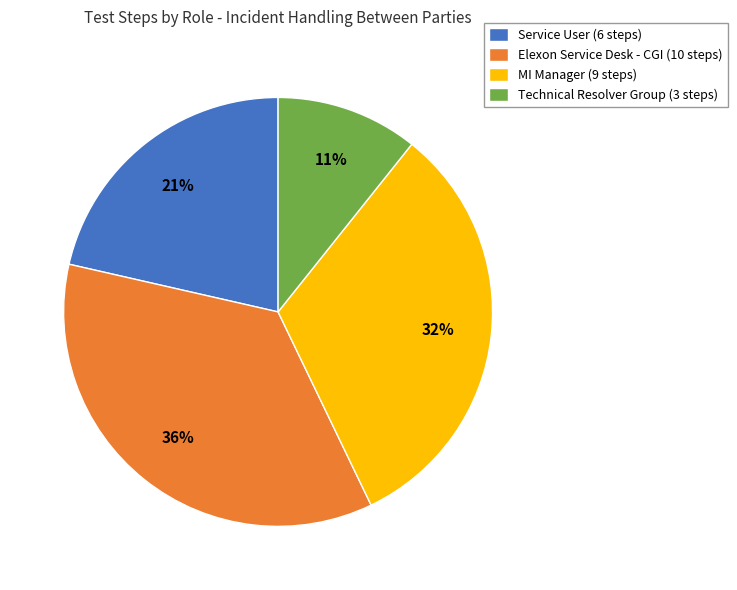

To the nearest percent, what portion does Service User represent?

21%